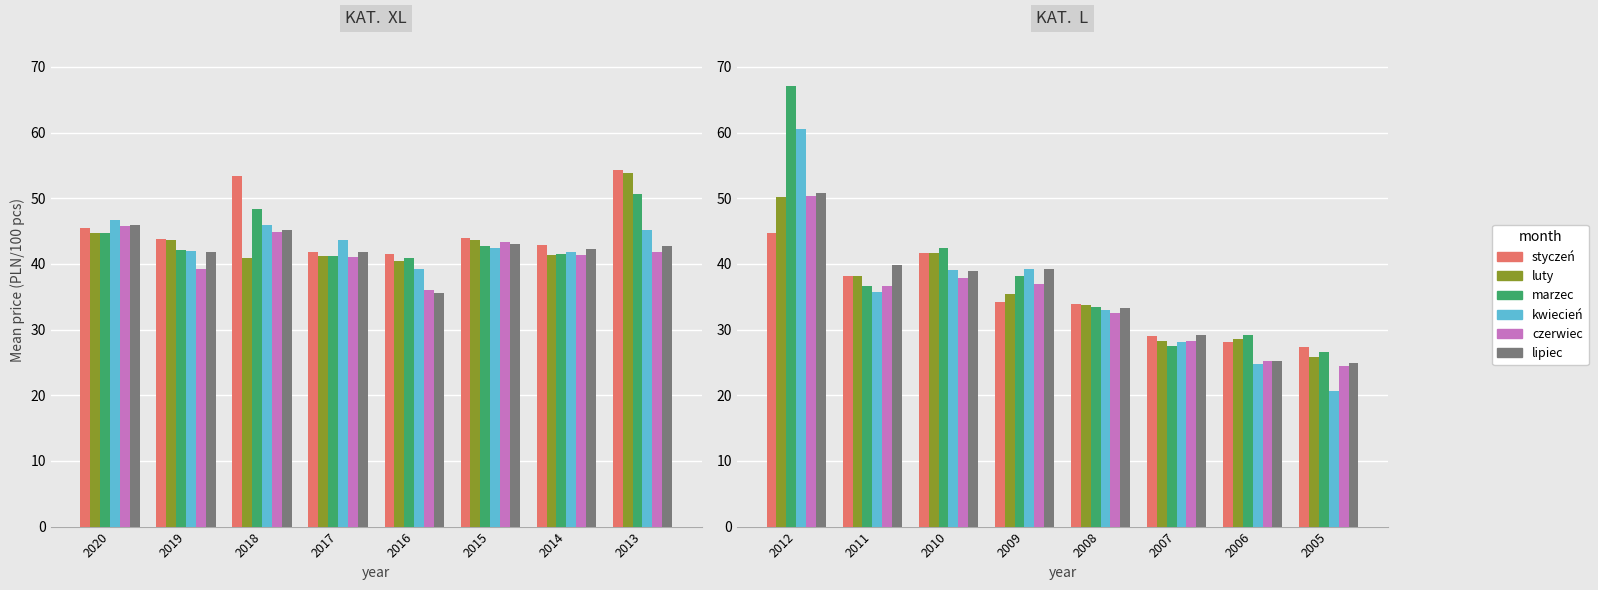

How many groups of bars are there?

8